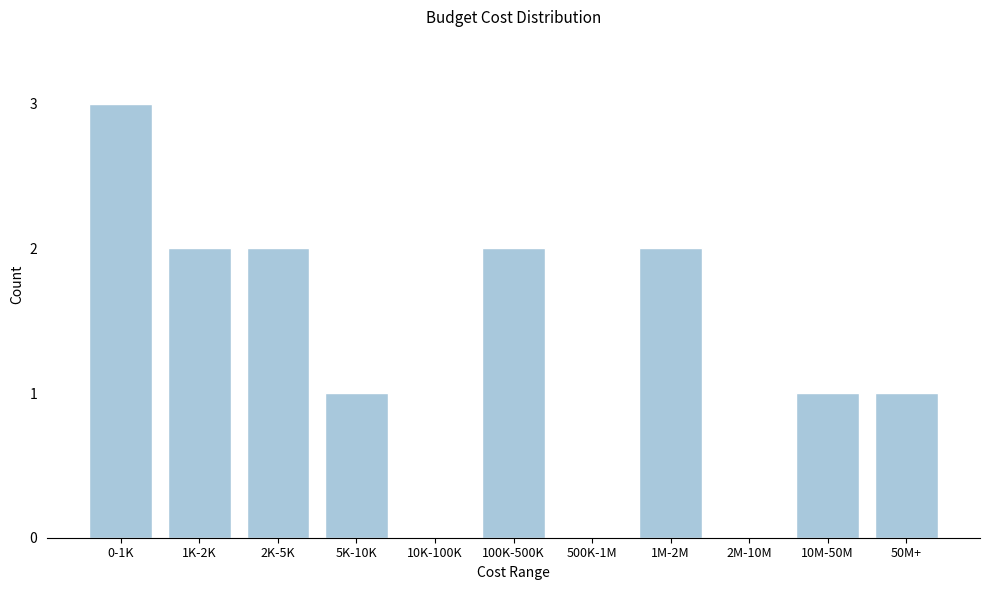

Reading left to right, extract all data points from this chart.

0-1K=3	1K-2K=2	2K-5K=2	5K-10K=1	10K-100K=0	100K-500K=2	500K-1M=0	1M-2M=2	2M-10M=0	10M-50M=1	50M+=1